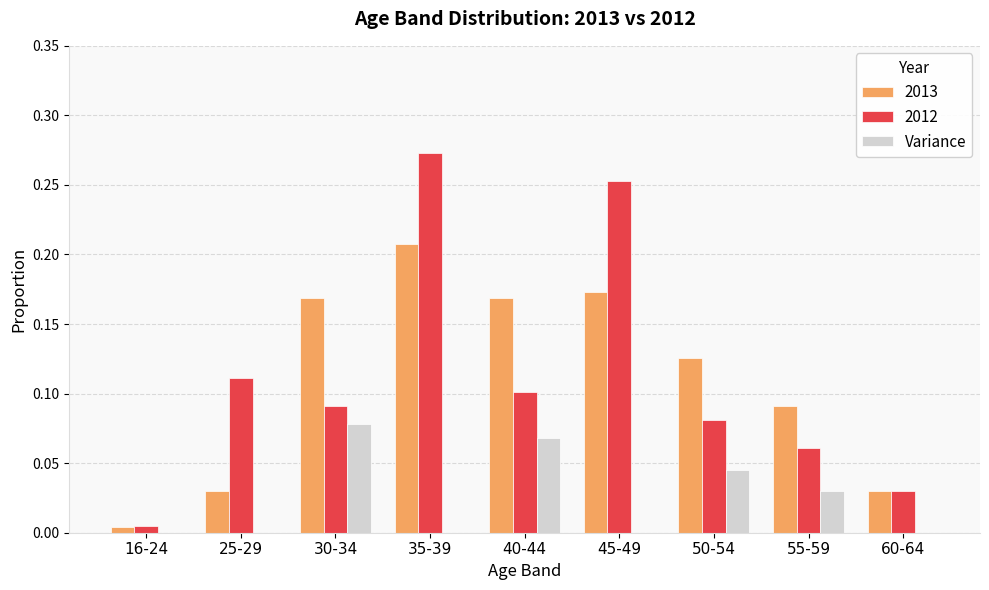

The Variance series shows 0.0 at 25-29. True or false?

True